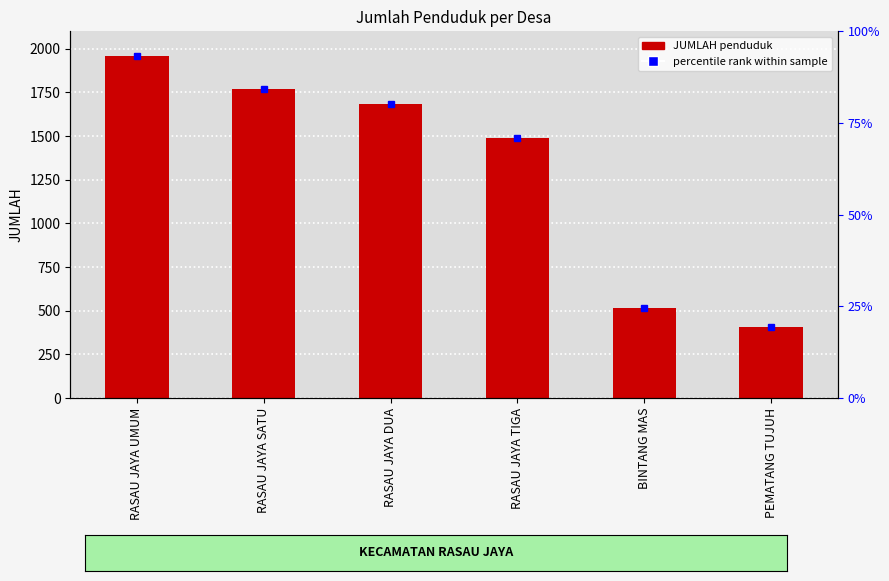

Reading left to right, transcribe all the data shown in this chart.

1958	1771	1682	1488	516	409